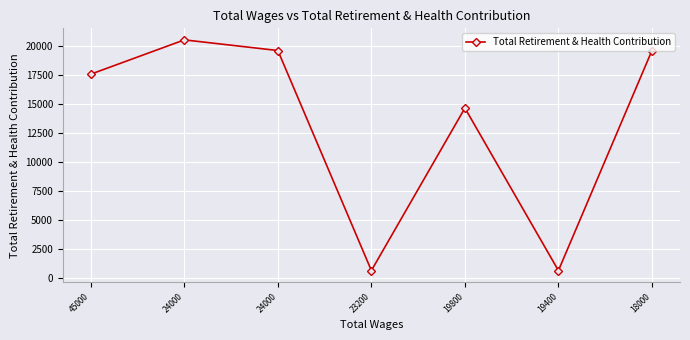

How many points are higher than both their immediate neighbors (excluding endpoints)?

2